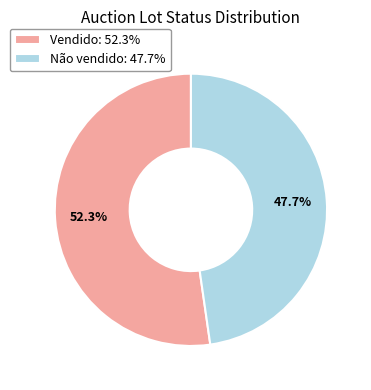

Does Vendido represent more than half of the total?

Yes